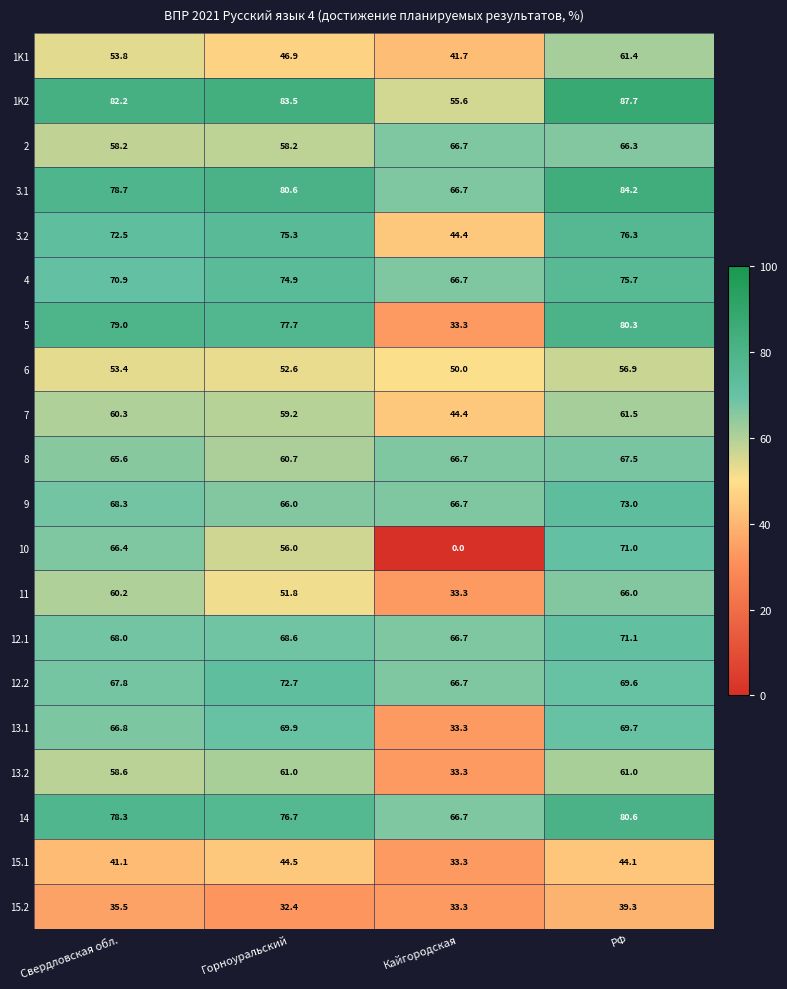

At which category is the sum across all series the highest?

РФ